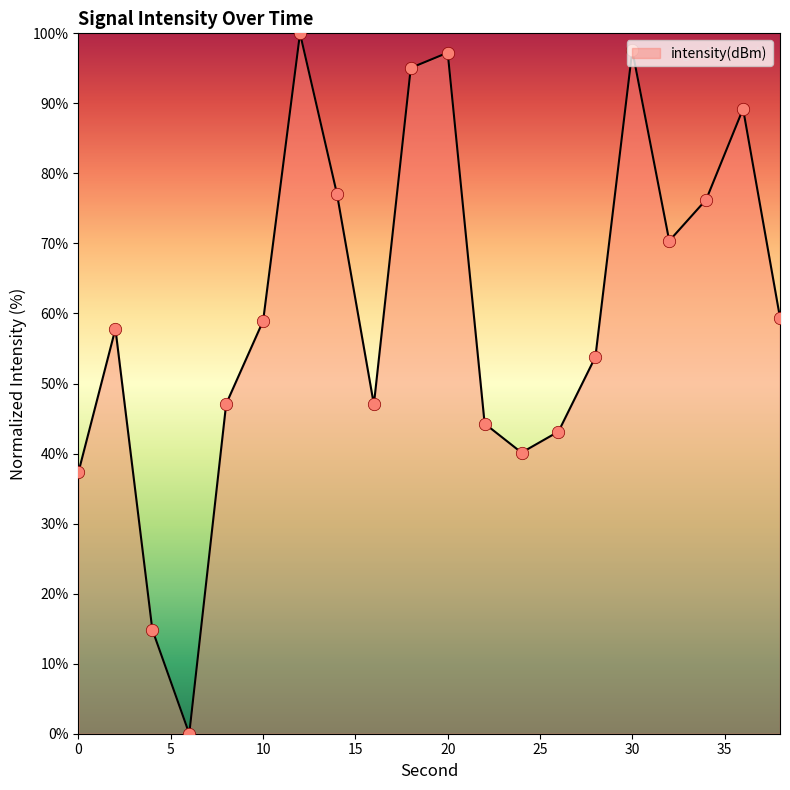

What is the difference between the maximum and minimum values?

100.0